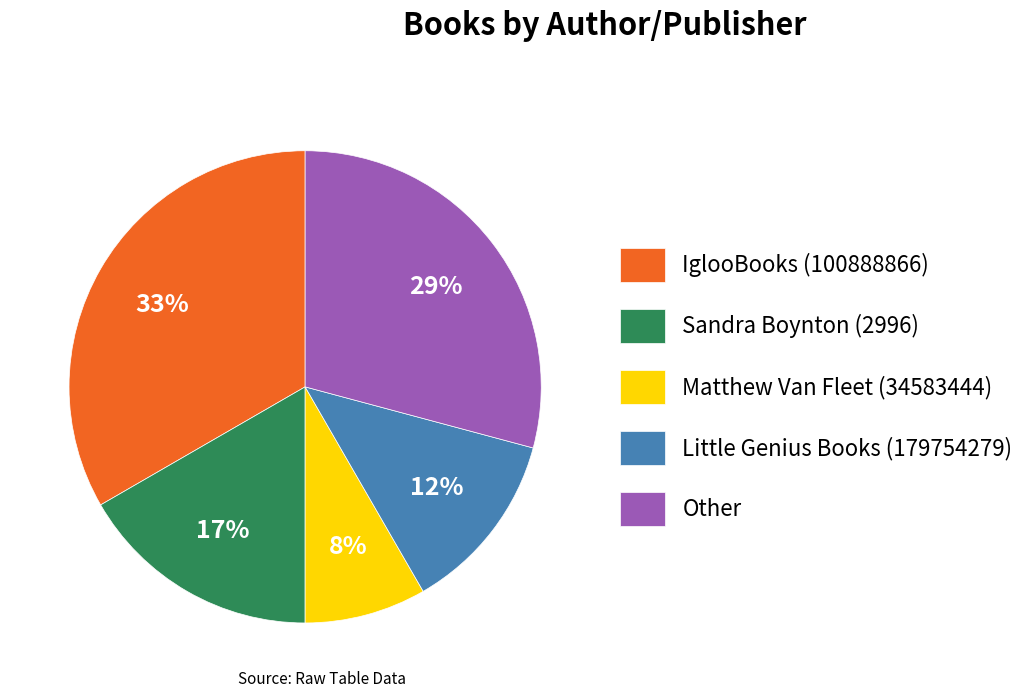

Rank the categories by value from highest to lowest.

IglooBooks (100888866), Other, Sandra Boynton (2996), Little Genius Books (179754279), Matthew Van Fleet (34583444)